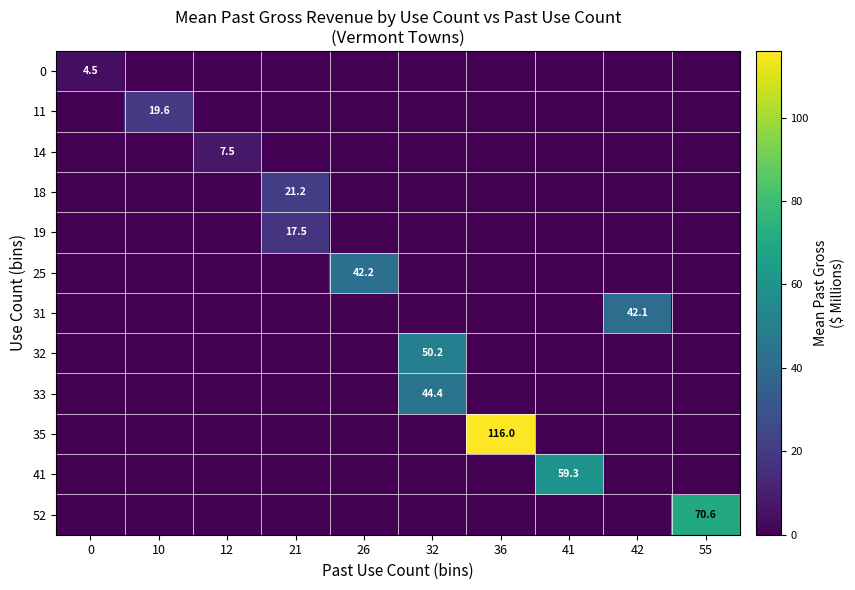

Which has a higher value, 55 or 21?

55